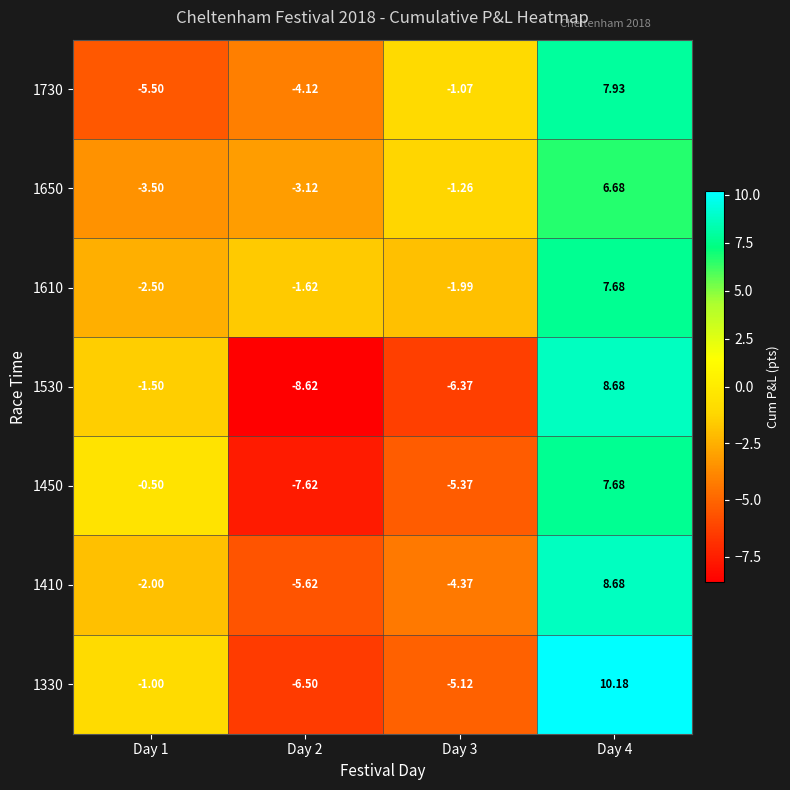

What is the spread (max minus min) of values at Day 3?

5.3